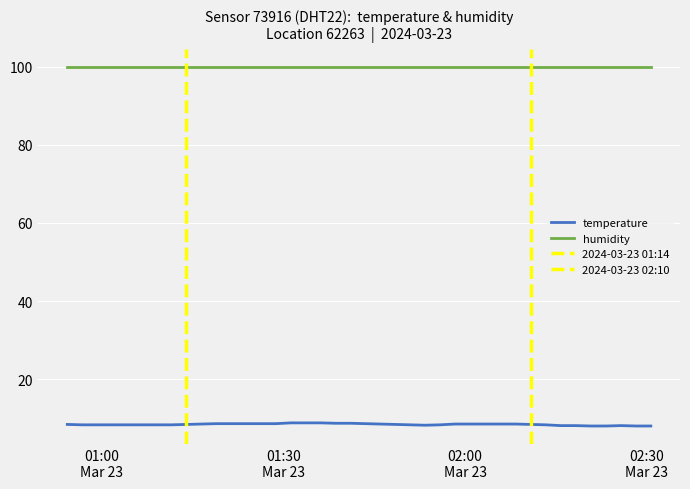

True or false: humidity and temperature intersect in this chart.

False